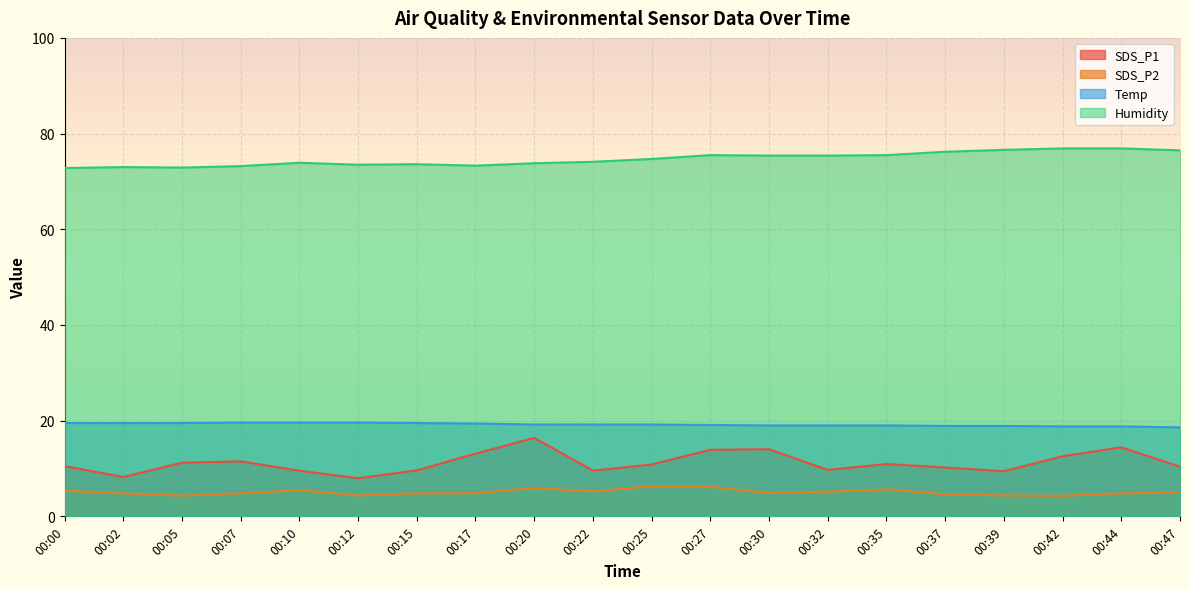

What is the difference between the maximum and minimum values in the SDS_P2 series?

2.0